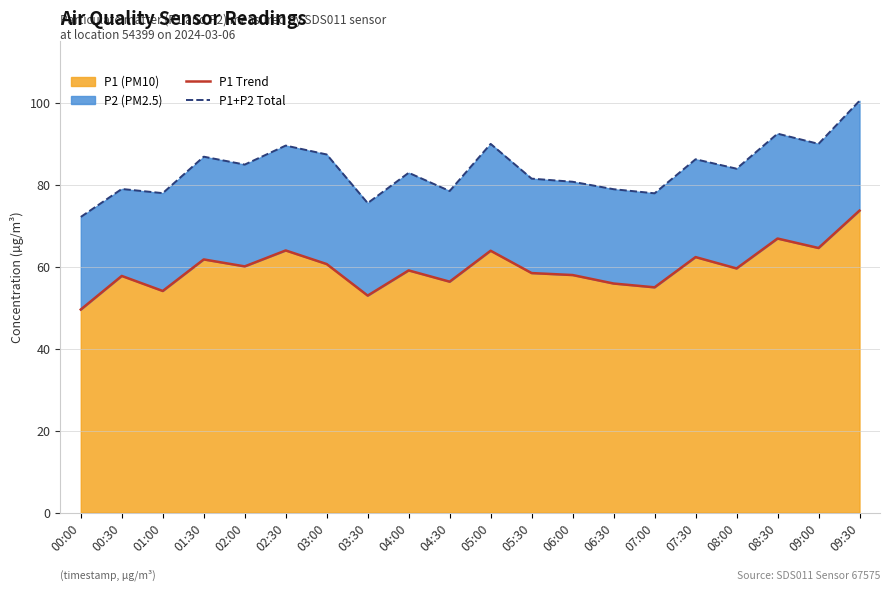

Is the value of P1 Trend at 09:30 greater than the value of P1+P2 Total at 06:30?

No